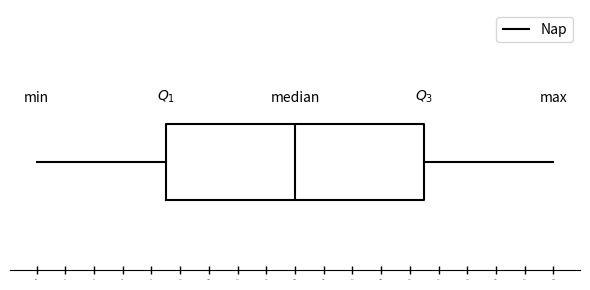

Transcribe this box plot: give where the median line is, the range the box spans, and where the two whiskers end, as read against the x-axis. The values are not printed on the chart, so give them approximately, as read against the axis.

median 20.5, box 11.0 to 30.5, whiskers 1.0 to 40.0